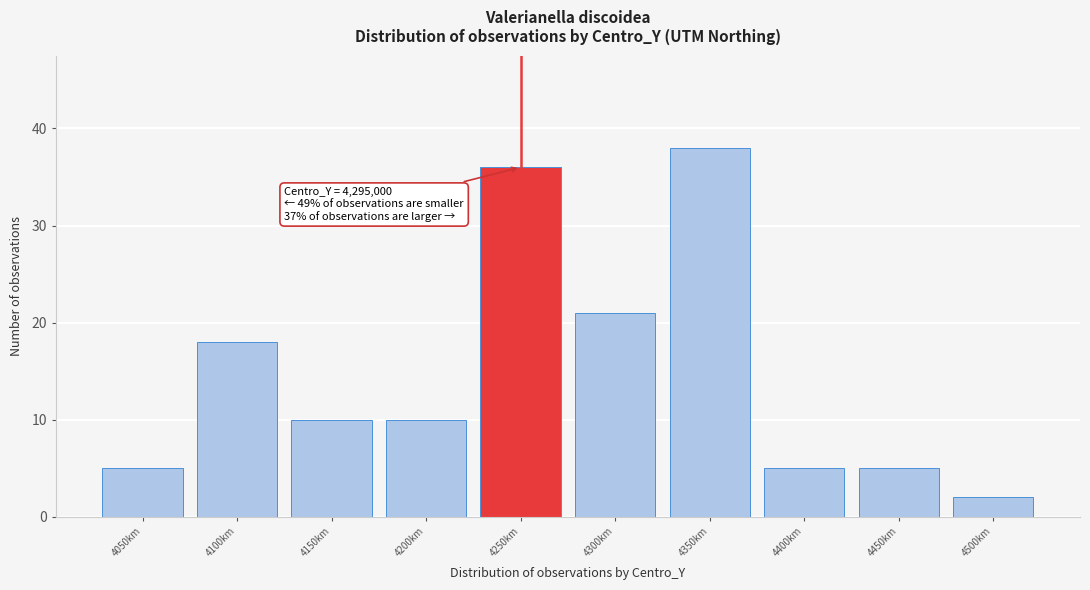

Reading left to right, transcribe all the data shown in this chart.

4050km=5	4100km=18	4150km=10	4200km=10	4250km=36	4300km=21	4350km=38	4400km=5	4450km=5	4500km=2